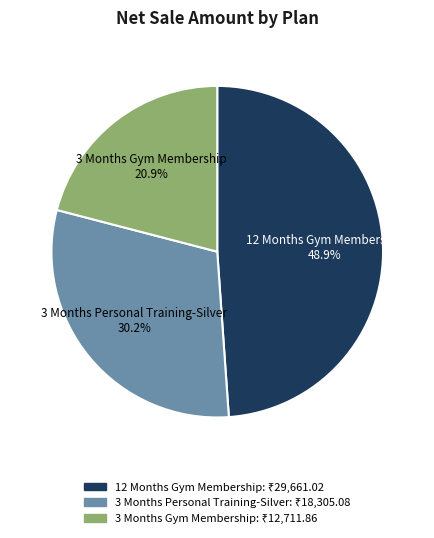

Does 3 Months Personal Training-Silver represent more than half of the total?

No